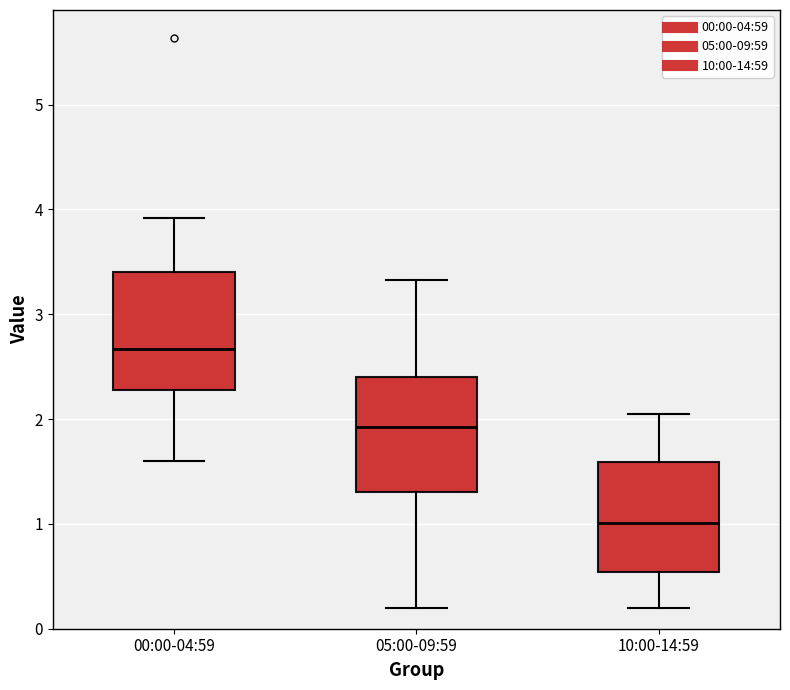

Where does the lower whisker of the box for 10:00-14:59 end on the y-axis? The values are not printed on the chart, so give them approximately, as read against the axis.

0.2